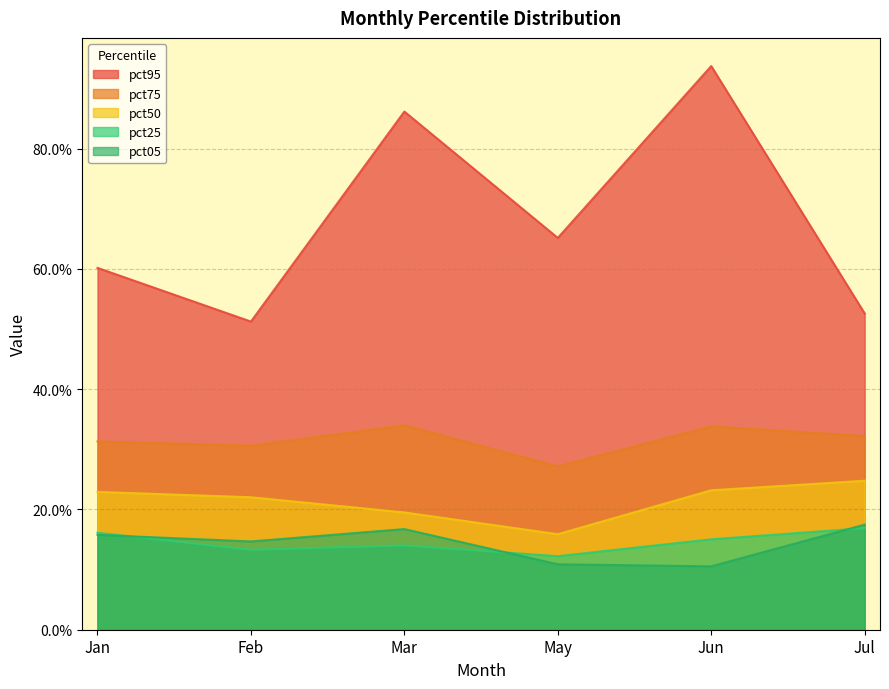

At Jun, list the series in order from largest to smallest.

pct95, pct75, pct50, pct25, pct05